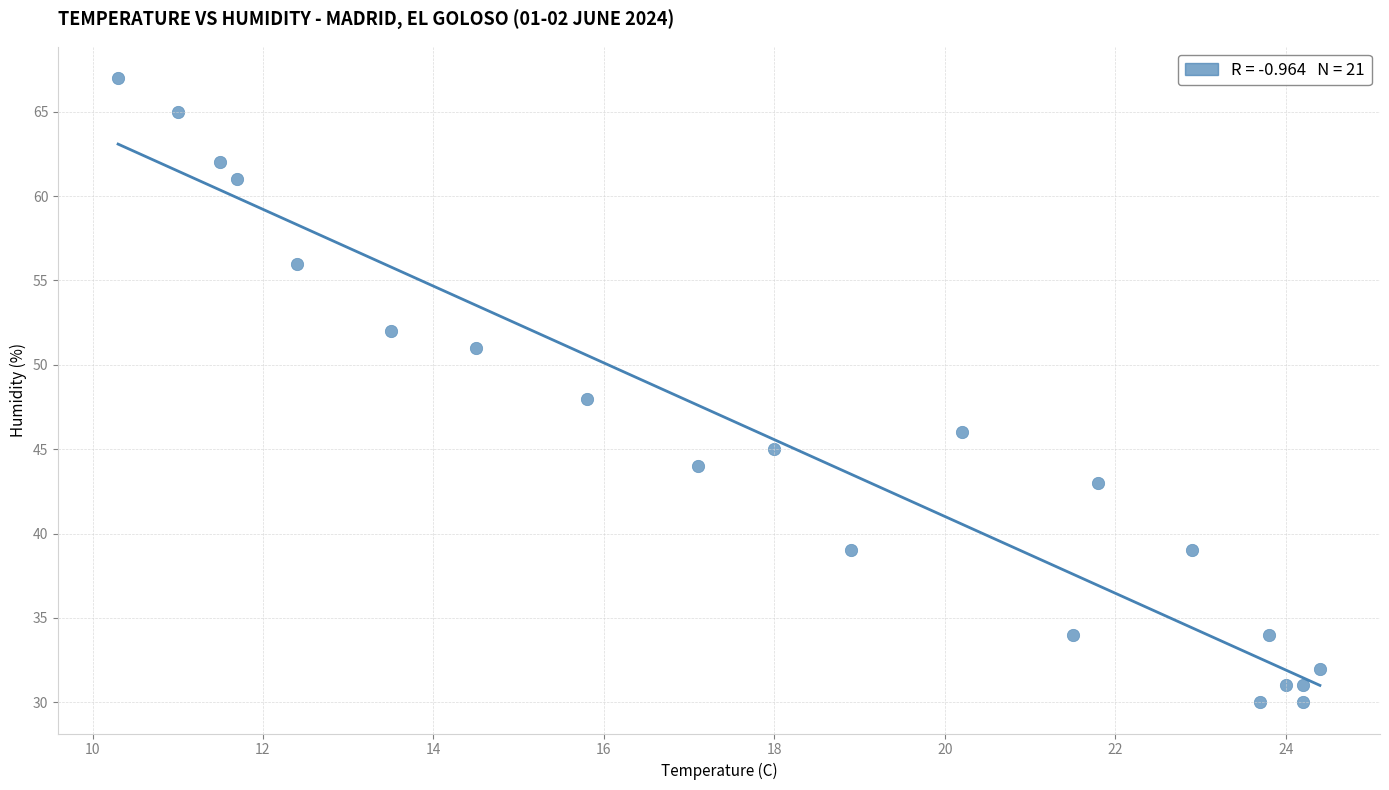

What is the range of Y values (max minus min)?

37